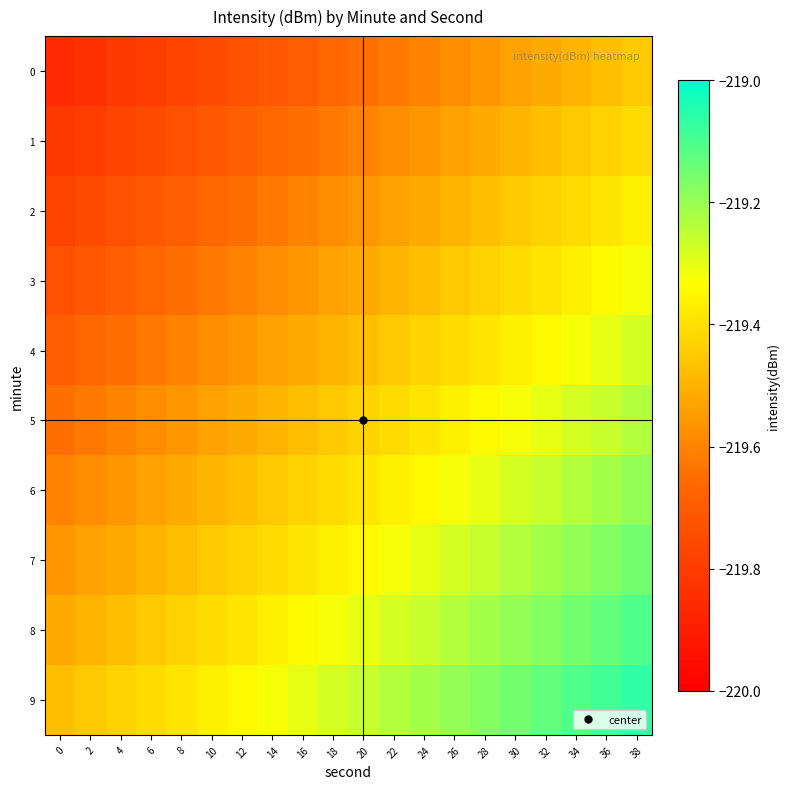

What is the difference between the highest and lowest values at 36?

0.4